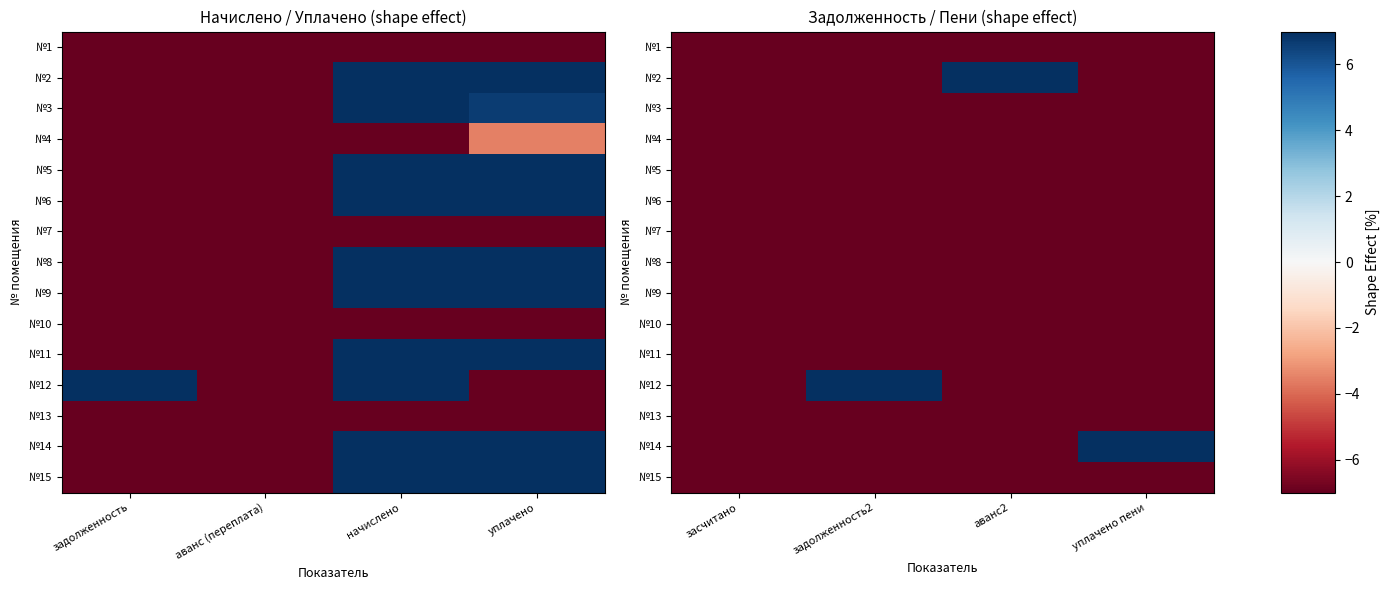

Is it true that №7 equals -100.0 at засчитано?

True